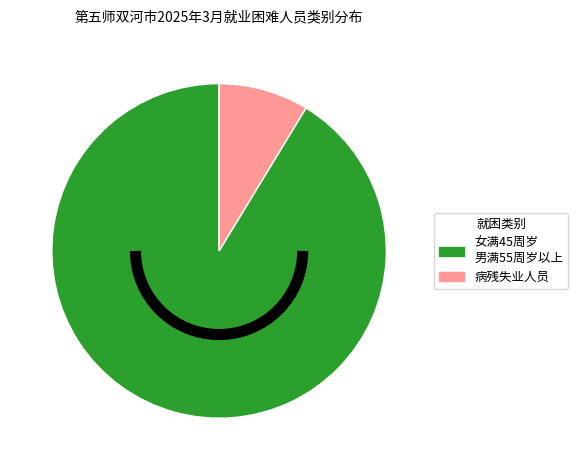

Is there any slice that represents more than half of the pie?

Yes